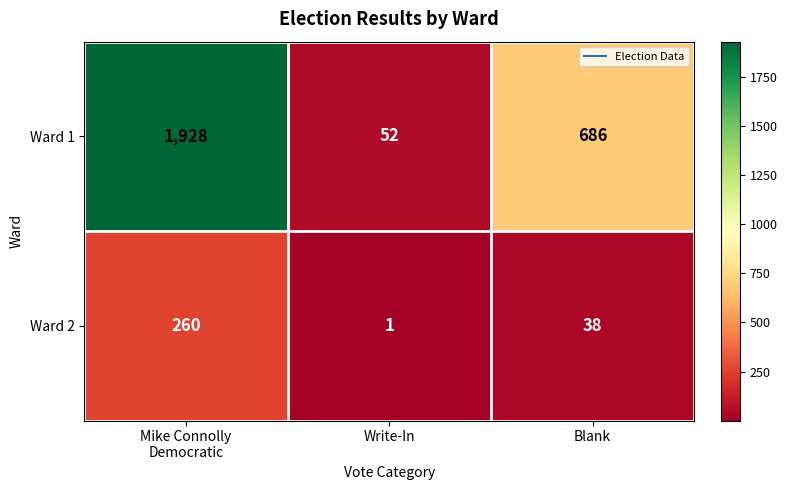

Which series has the widest spread of values?

Ward 1